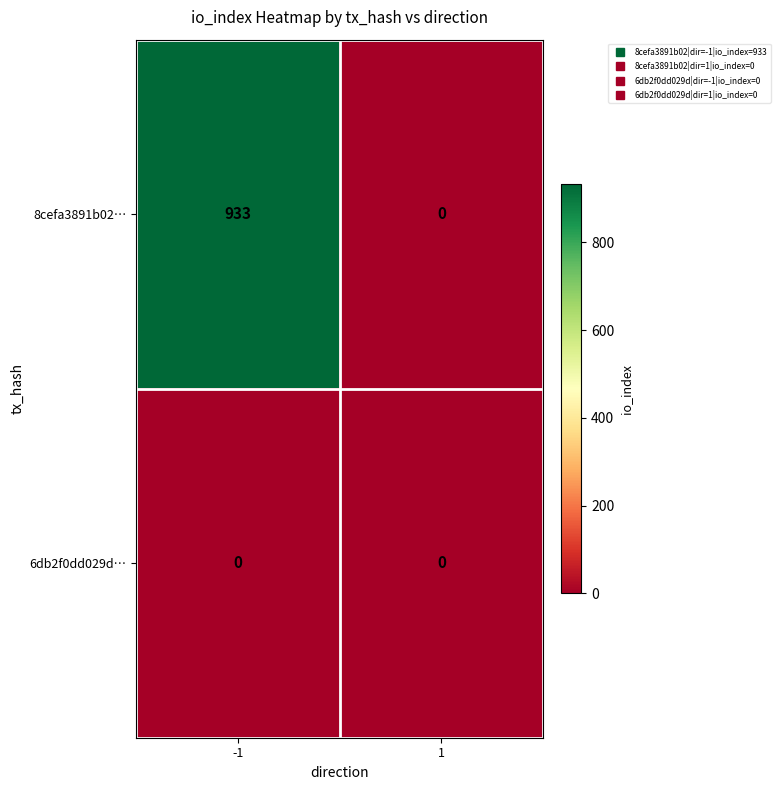

The 8cefa3891b02… series shows 933 at -1. True or false?

True